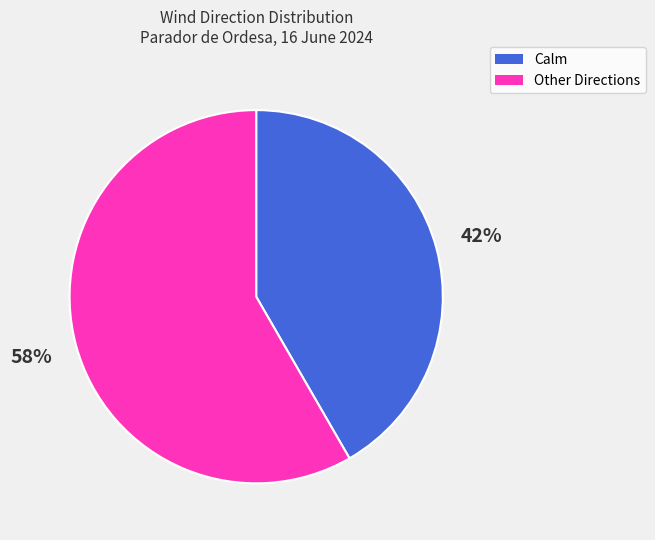

To the nearest percent, what percentage of the pie is Calm?

42%